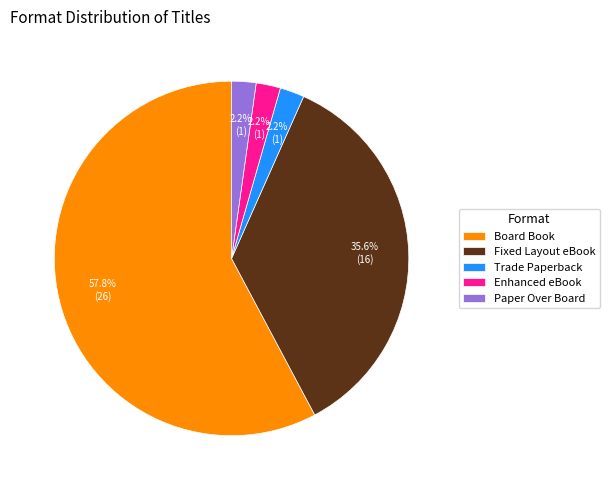

Which category has the biggest portion of the pie?

Board Book